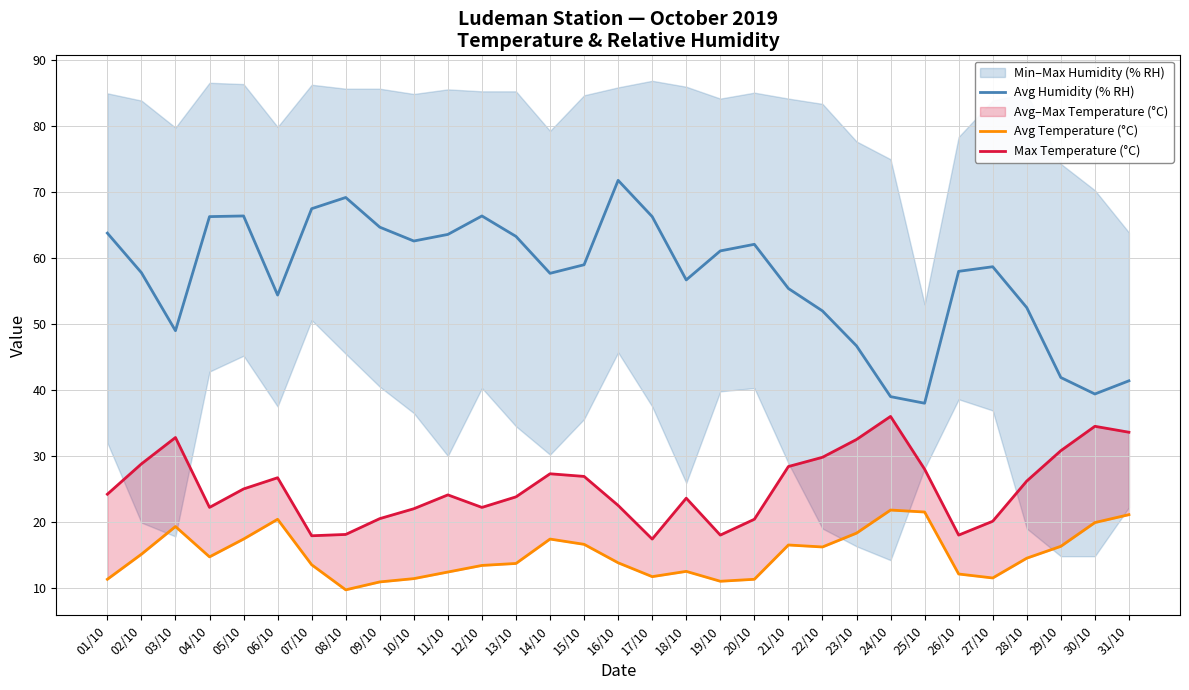

What is the highest value of the Avg Temperature (°C) series?

21.8